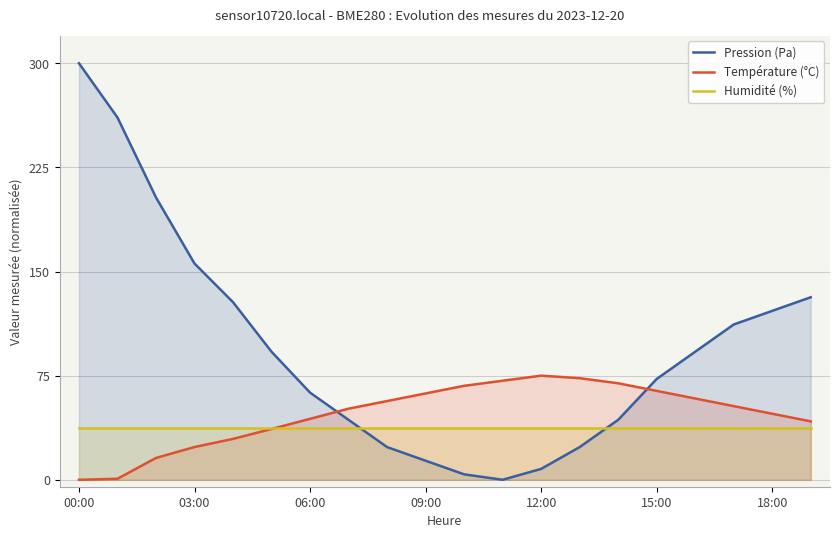

Is it true that Humidité (%) equals 53.7 at 17?

False